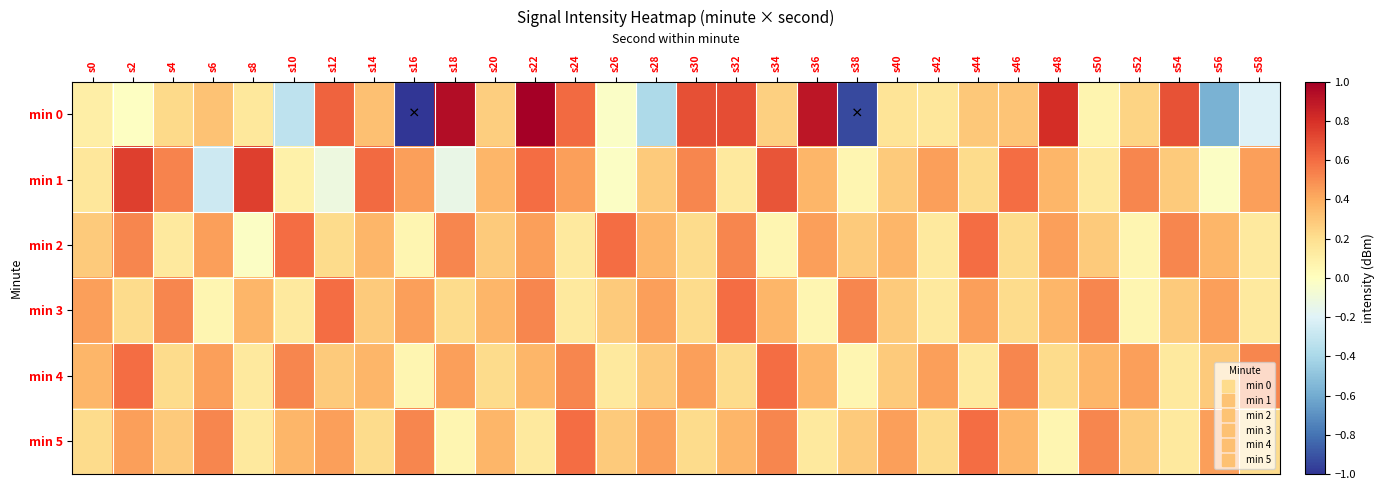

Reading left to right, list all the values displayed in this chart.

min 0: s0=0.1	s2=-0.0	s4=0.2	s6=0.3	s8=0.1	s10=-0.3	s12=0.6	s14=0.3	s16=-1.0	s18=0.9	s20=0.3	s22=1.0	s24=0.6	s26=-0.0	s28=-0.4	s30=0.7	s32=0.7	s34=0.3	s36=0.9	s38=-0.9	s40=0.2	s42=0.1	s44=0.3	s46=0.3	s48=0.8	s50=0.1	s52=0.2	s54=0.7	s56=-0.6	s58=-0.2
min 1: s0=0.2	s2=0.7	s4=0.5	s6=-0.3	s8=0.7	s10=0.1	s12=-0.1	s14=0.6	s16=0.4	s18=-0.1	s20=0.4	s22=0.6	s24=0.4	s26=-0.0	s28=0.3	s30=0.5	s32=0.1	s34=0.7	s36=0.4	s38=0.1	s40=0.3	s42=0.4	s44=0.2	s46=0.6	s48=0.4	s50=0.1	s52=0.5	s54=0.3	s56=-0.0	s58=0.4
min 2: s0=0.3	s2=0.5	s4=0.1	s6=0.4	s8=-0.0	s10=0.6	s12=0.2	s14=0.4	s16=0.1	s18=0.5	s20=0.3	s22=0.4	s24=0.1	s26=0.6	s28=0.4	s30=0.2	s32=0.5	s34=0.1	s36=0.4	s38=0.3	s40=0.4	s42=0.1	s44=0.6	s46=0.2	s48=0.4	s50=0.3	s52=0.1	s54=0.5	s56=0.4	s58=0.1
min 3: s0=0.4	s2=0.2	s4=0.5	s6=0.1	s8=0.4	s10=0.1	s12=0.6	s14=0.3	s16=0.4	s18=0.2	s20=0.4	s22=0.5	s24=0.1	s26=0.3	s28=0.4	s30=0.2	s32=0.6	s34=0.4	s36=0.1	s38=0.5	s40=0.3	s42=0.1	s44=0.4	s46=0.2	s48=0.4	s50=0.5	s52=0.1	s54=0.3	s56=0.4	s58=0.1
min 4: s0=0.4	s2=0.6	s4=0.2	s6=0.4	s8=0.1	s10=0.5	s12=0.3	s14=0.4	s16=0.1	s18=0.4	s20=0.2	s22=0.4	s24=0.5	s26=0.1	s28=0.3	s30=0.4	s32=0.2	s34=0.6	s36=0.4	s38=0.1	s40=0.3	s42=0.4	s44=0.1	s46=0.5	s48=0.2	s50=0.4	s52=0.4	s54=0.1	s56=0.3	s58=0.5
min 5: s0=0.2	s2=0.4	s4=0.3	s6=0.5	s8=0.1	s10=0.4	s12=0.4	s14=0.2	s16=0.5	s18=0.1	s20=0.4	s22=0.1	s24=0.6	s26=0.3	s28=0.4	s30=0.2	s32=0.4	s34=0.5	s36=0.1	s38=0.3	s40=0.4	s42=0.2	s44=0.6	s46=0.4	s48=0.1	s50=0.5	s52=0.3	s54=0.1	s56=0.4	s58=0.2